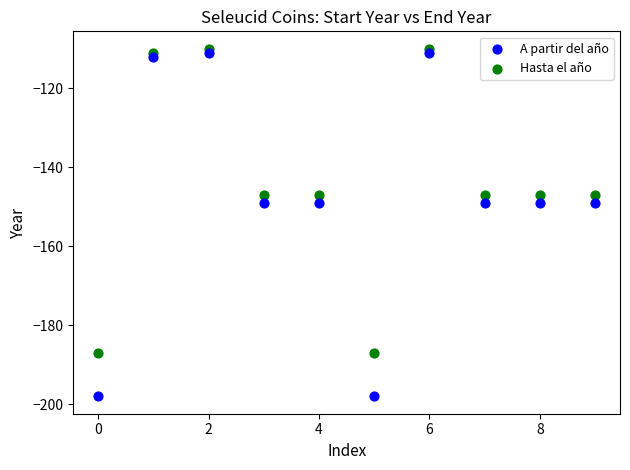

Across all data points, what is the range of Y values (max minus min)?

88